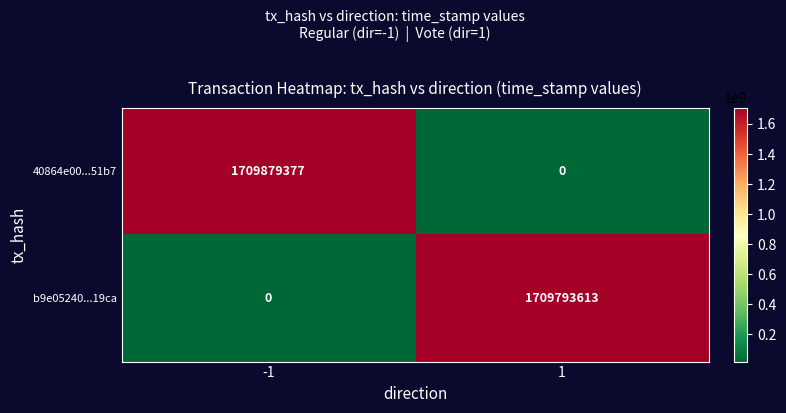

What is the difference between the b9e05240...19ca values at -1 and 1?

1709793613